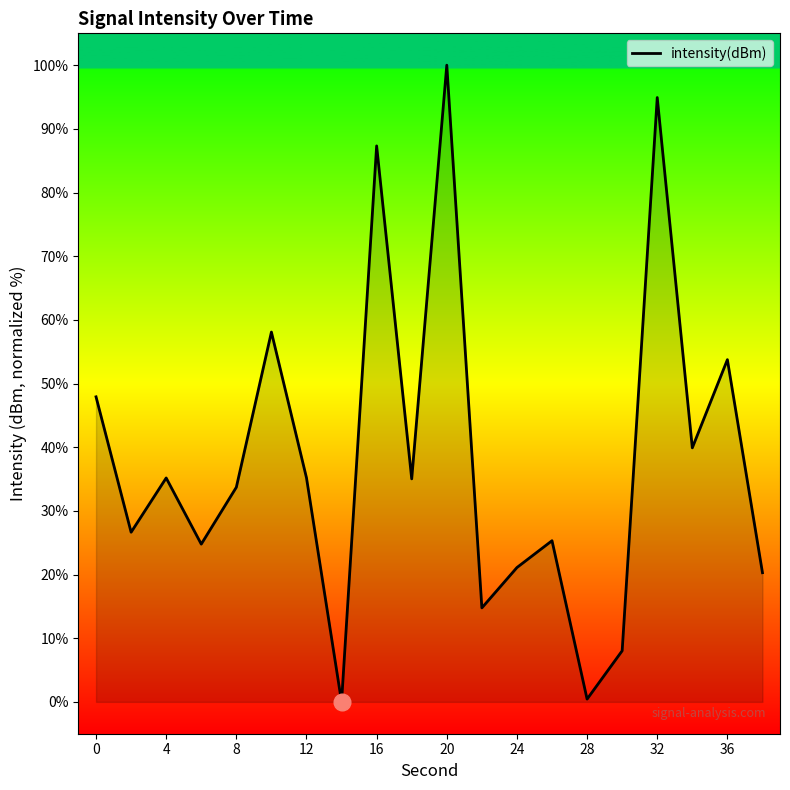

What is the difference between the maximum and minimum values?

100.0